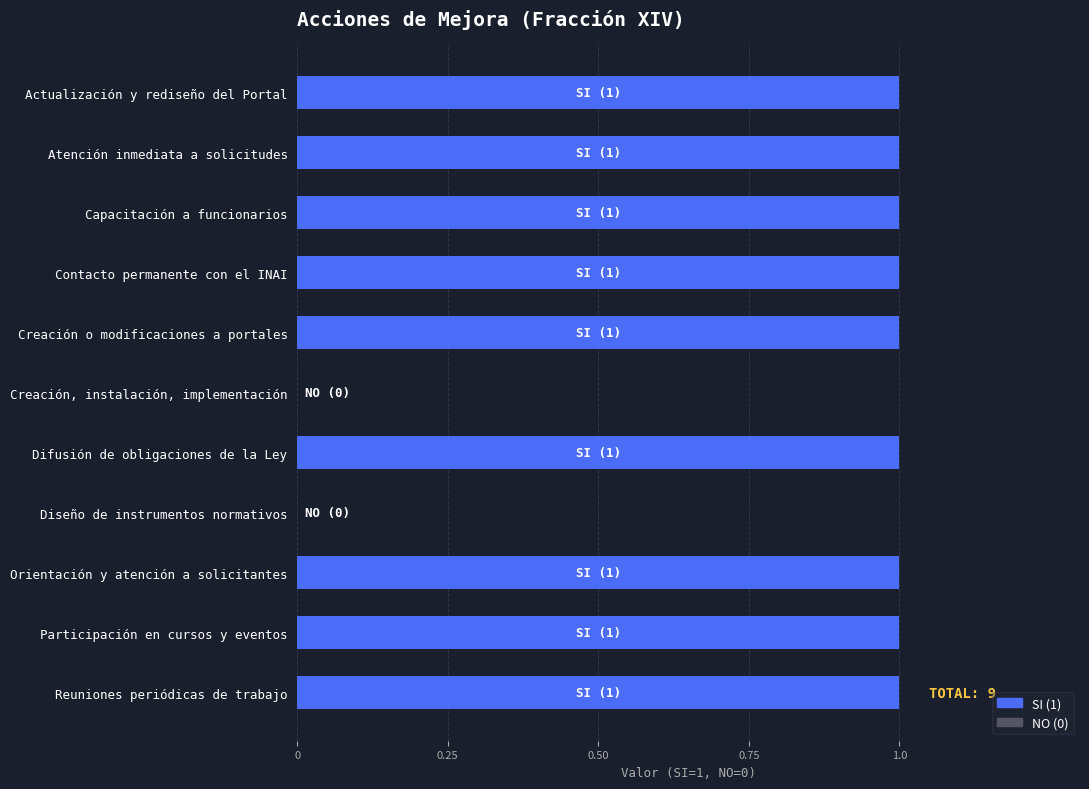

Reading bottom to top, what are all the values shown in this chart?

Reuniones periódicas de trabajo=1	Participación en cursos y eventos=1	Orientación y atención a solicitantes=1	Diseño de instrumentos normativos=0	Difusión de obligaciones de la Ley=1	Creación, instalación, implementación=0	Creación o modificaciones a portales=1	Contacto permanente con el INAI=1	Capacitación a funcionarios=1	Atención inmediata a solicitudes=1	Actualización y rediseño del Portal=1